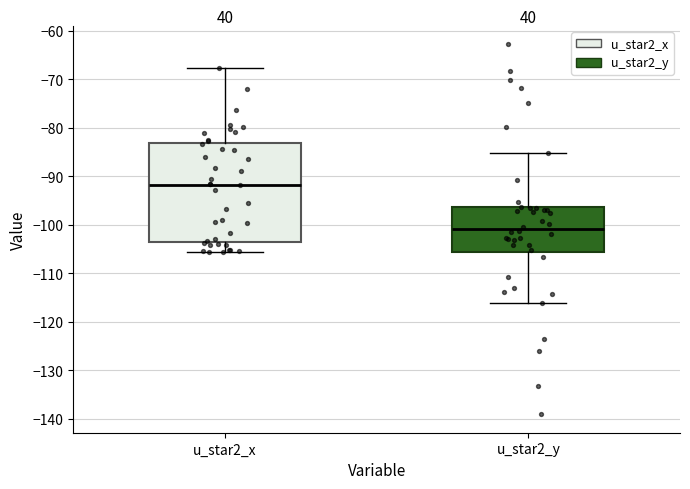

Which box has the highest median line?

u_star2_x